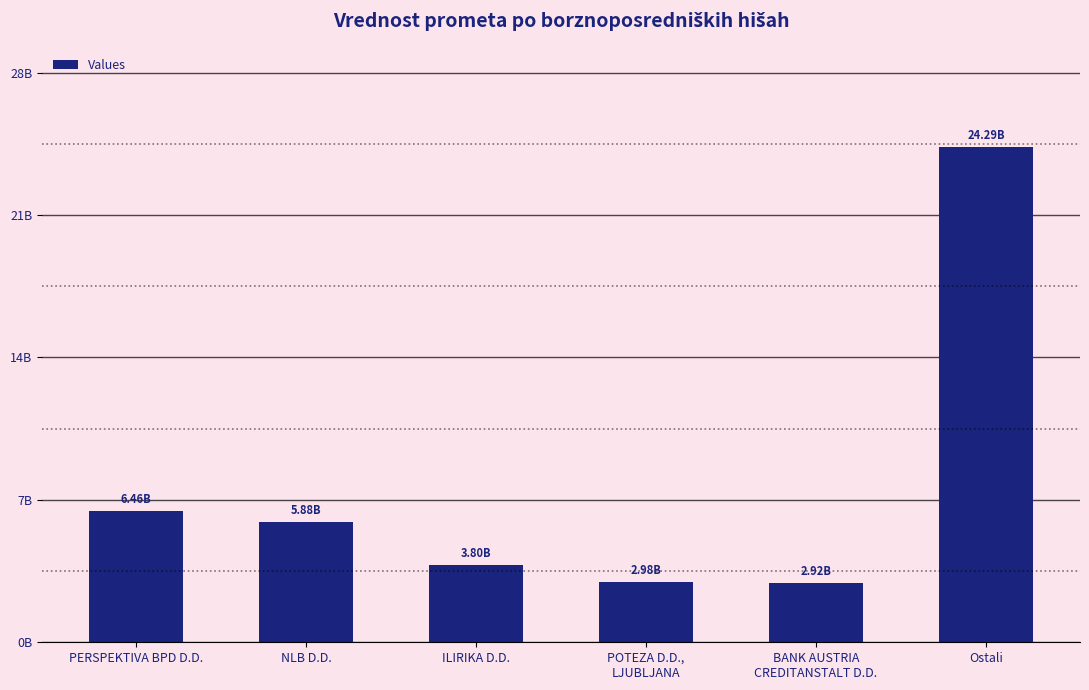

Are the bars horizontal?

No